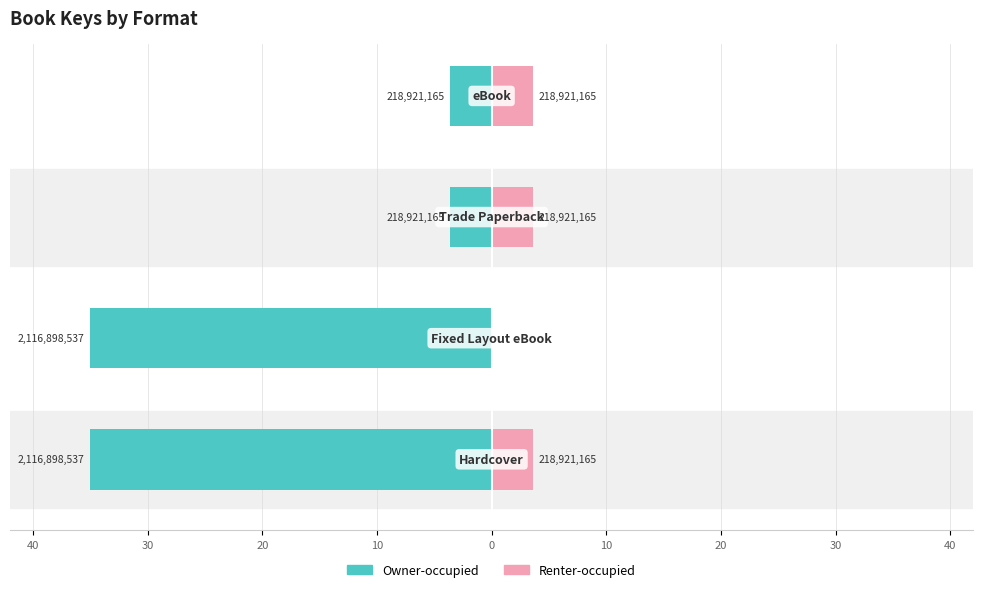

What is the highest value of the Renter-occupied series?

3.6